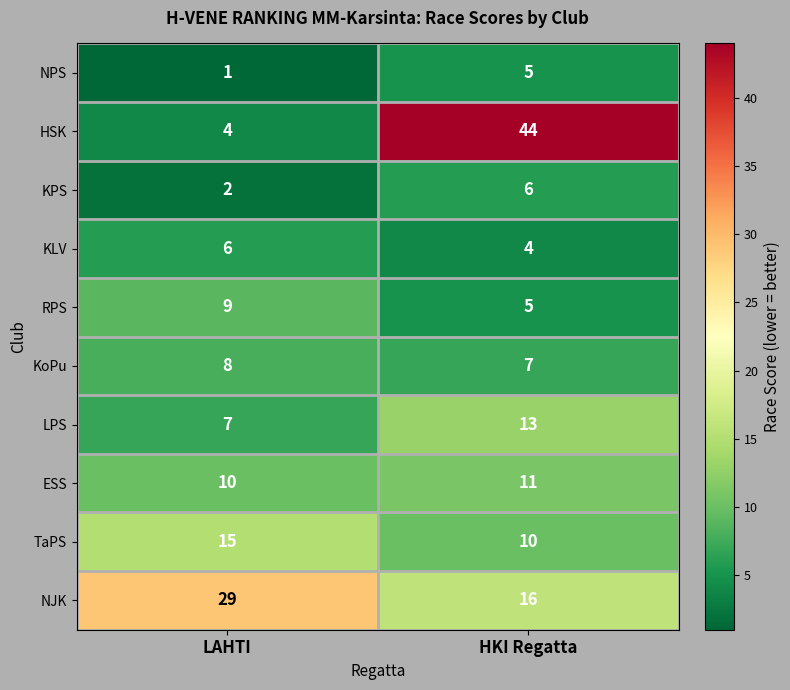

Rank the categories by NJK value from highest to lowest.

LAHTI, HKI Regatta